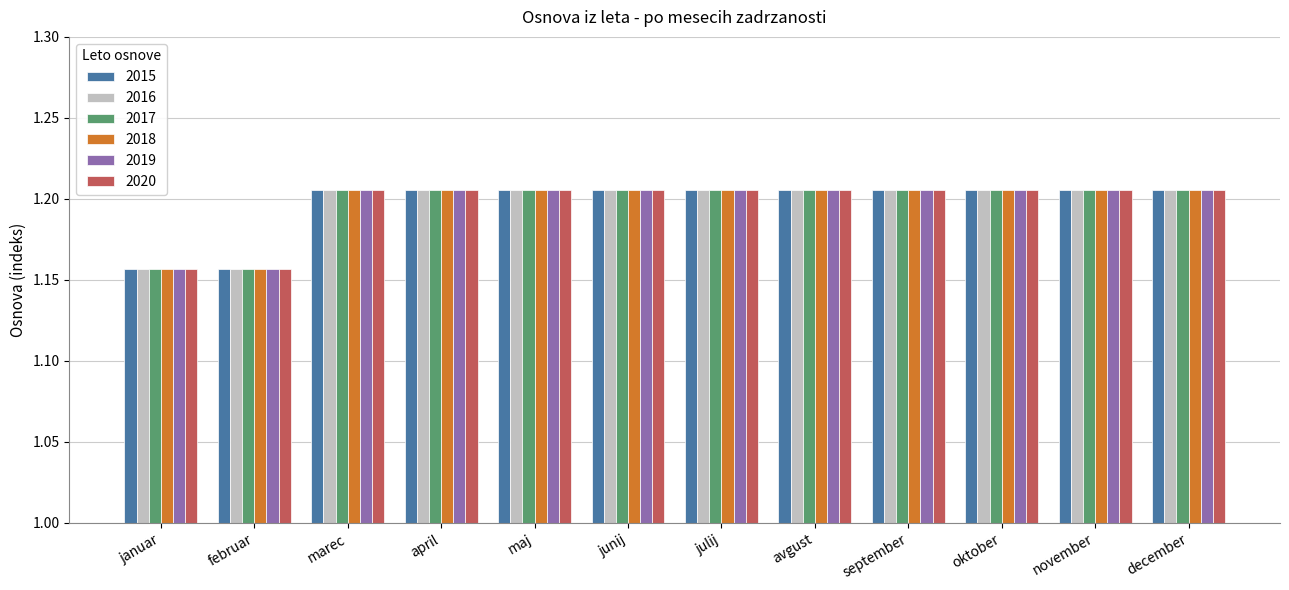

What is the total value across all series at november?

7.2